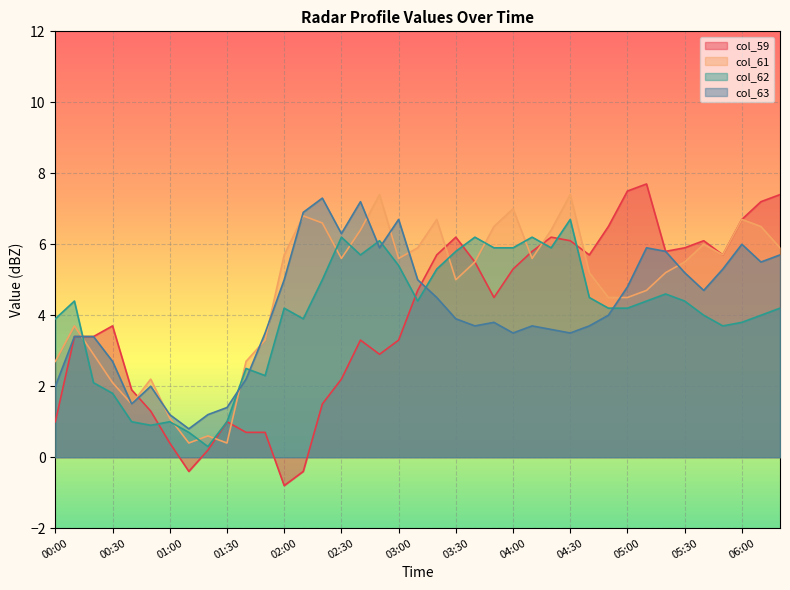

Rank the series by their maximum value, from highest to lowest.

col_59, col_61, col_63, col_62